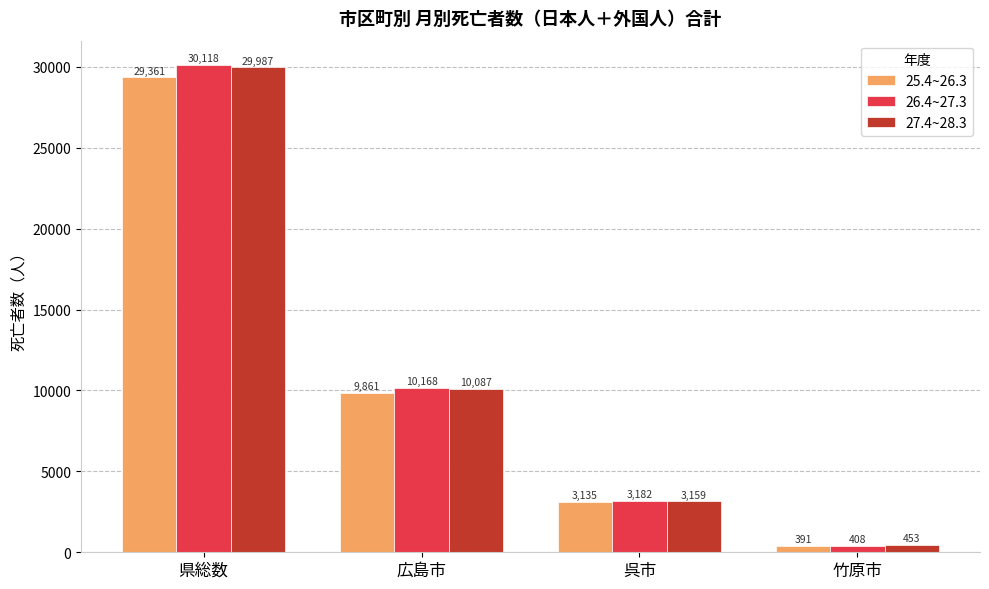

How many bars are there in each group?

3